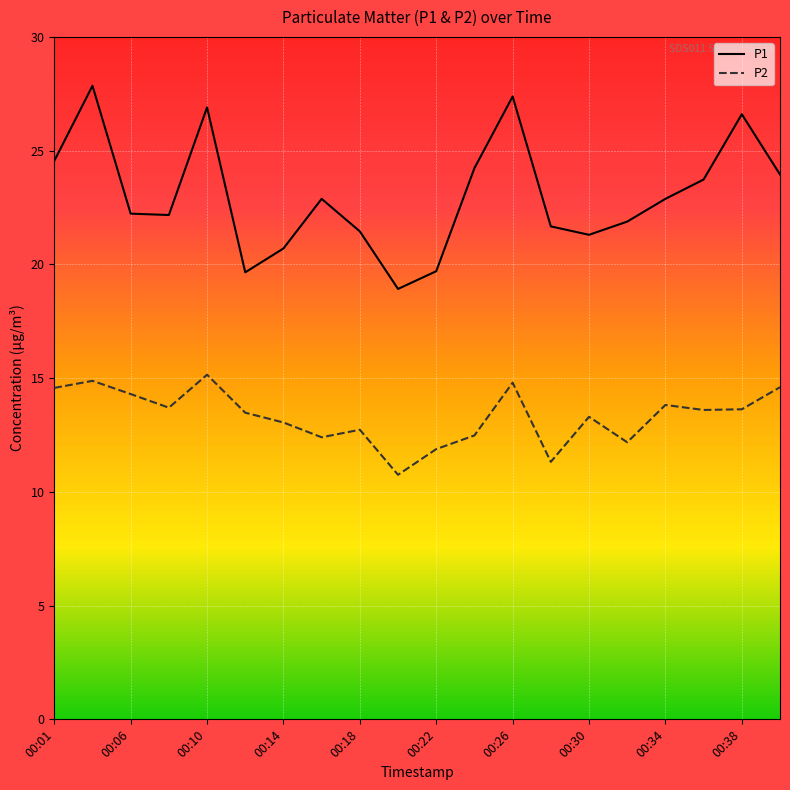

True or false: P1 and P2 intersect in this chart.

False